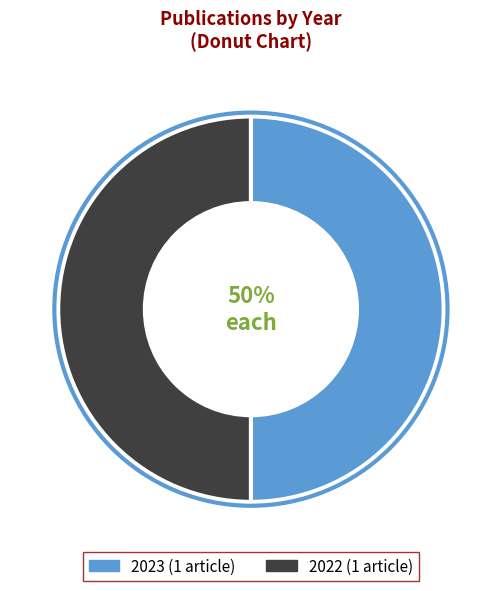

Count the number of slices in the pie.

2